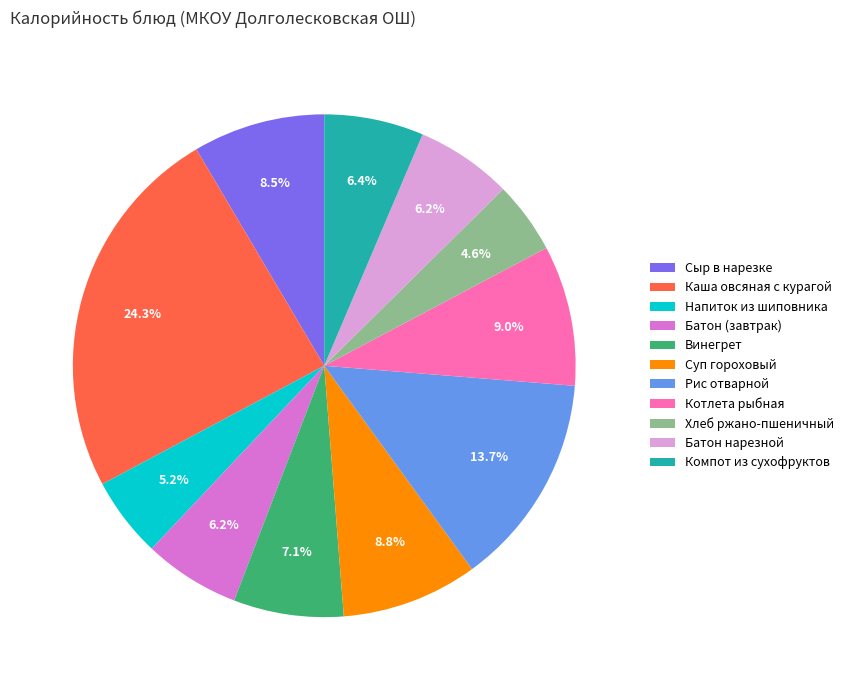

What percentage is the Батон нарезной slice, to the nearest percent?

6%